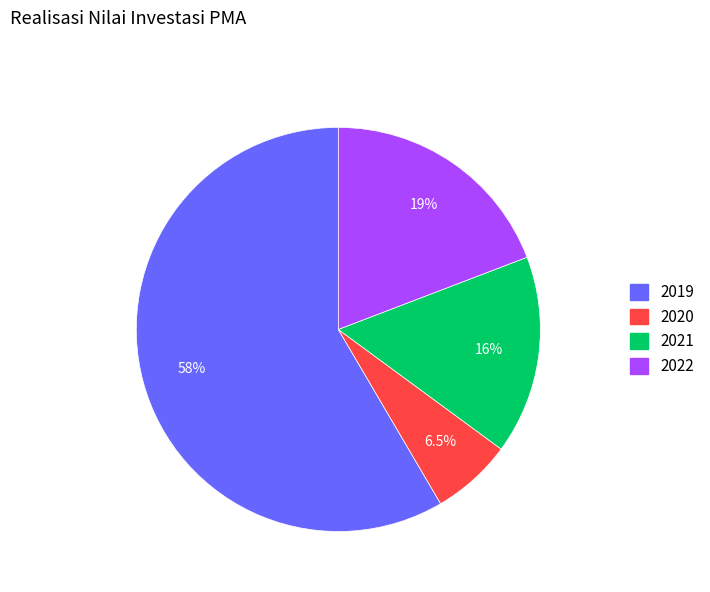

Between 2022 and 2020, which is larger?

2022